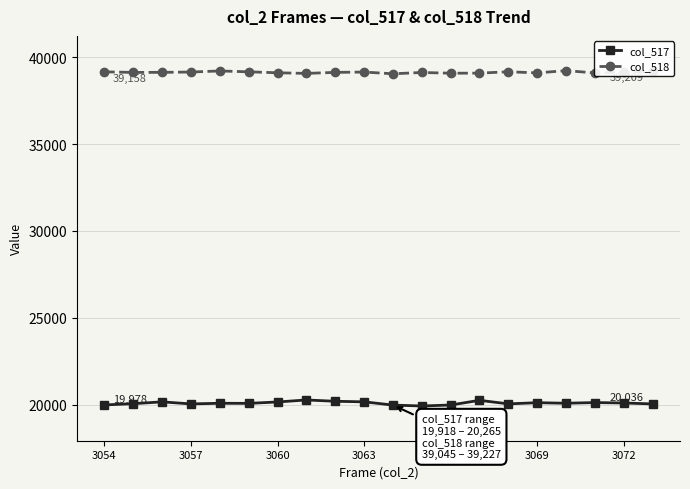

True or false: col_517 has more than 2 points higher than both neighbors.

True